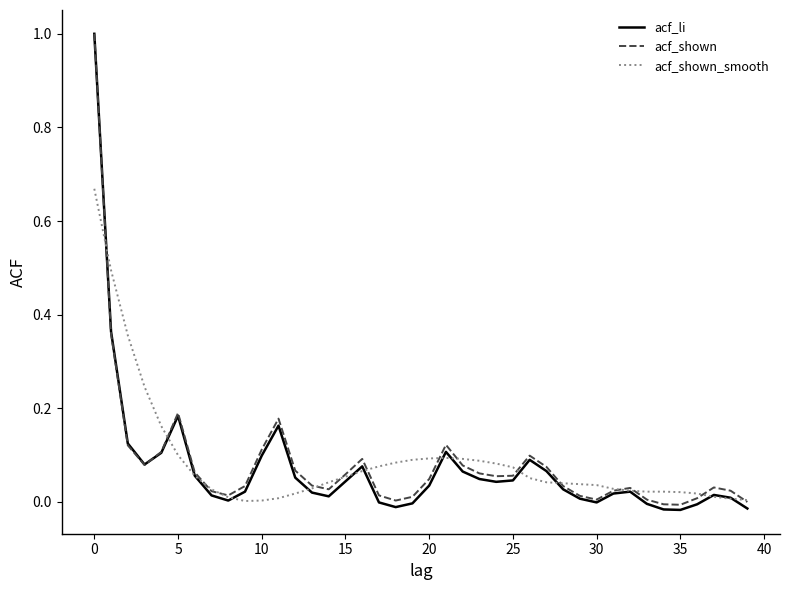

What is the sum of all acf_shown_smooth values?

3.5